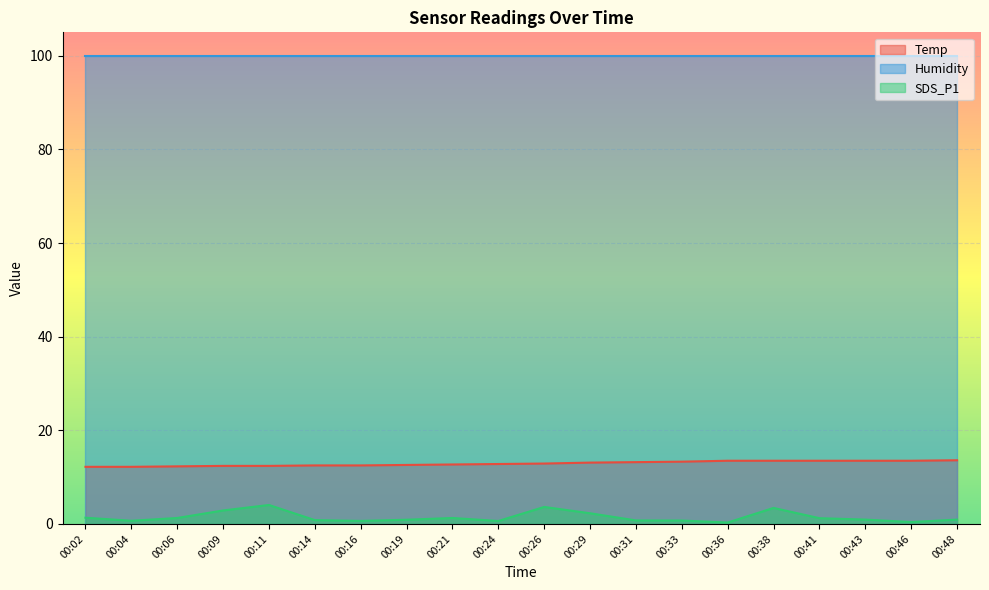

At which label does Temp reach its peak?

00:48